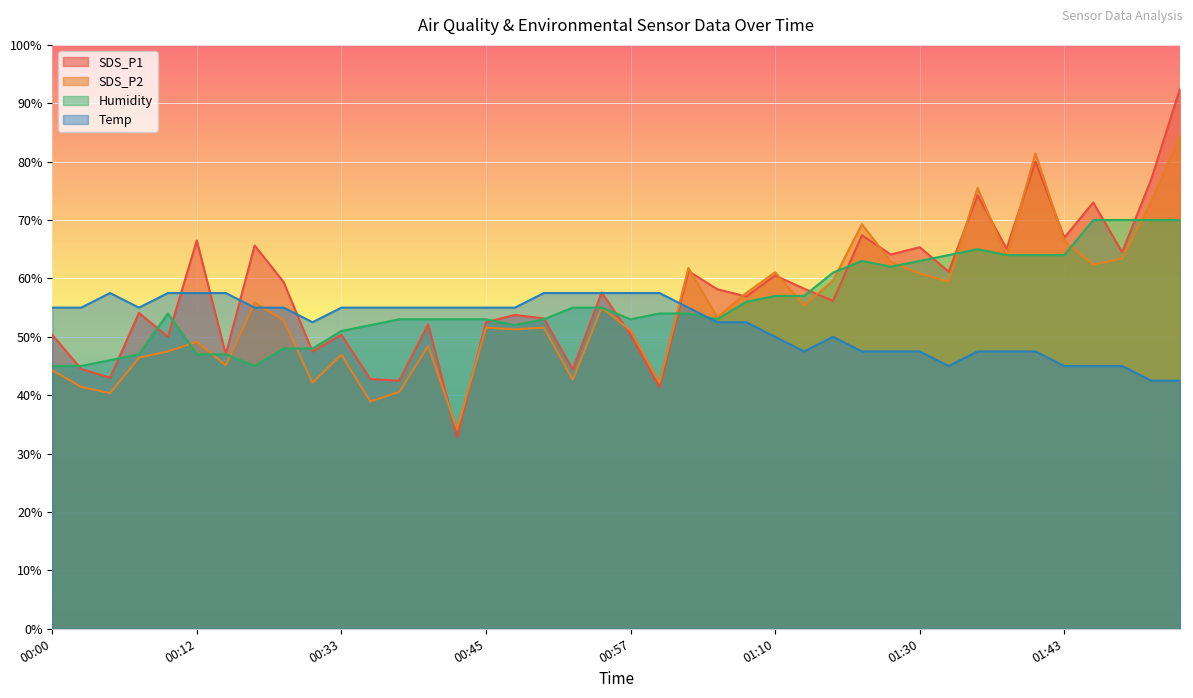

Count the number of categories in the chart.

40